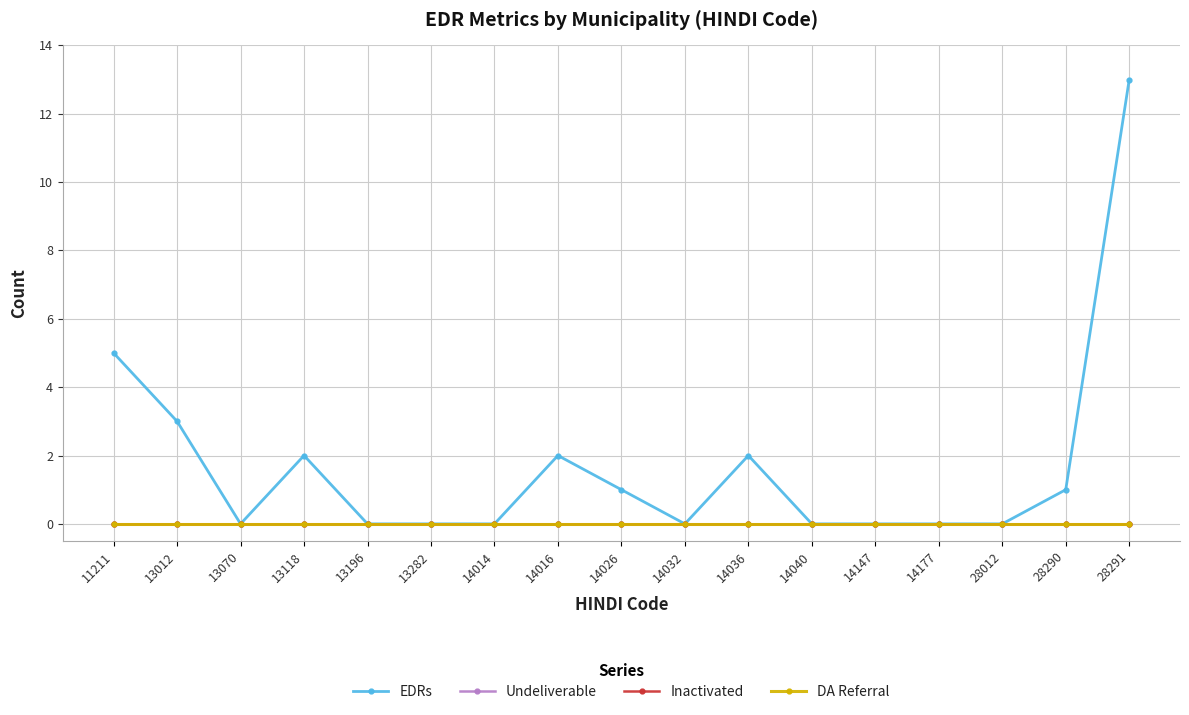

Is this an area chart (filled region under the line)?

No